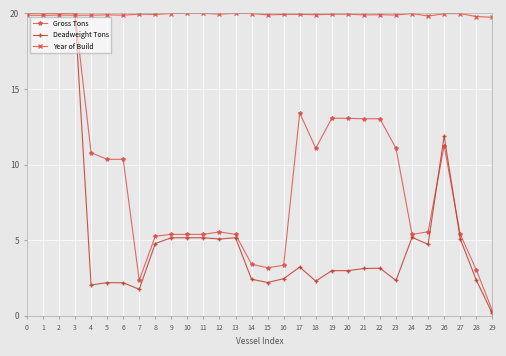

At how many categories does at least one series exceed 10?

30